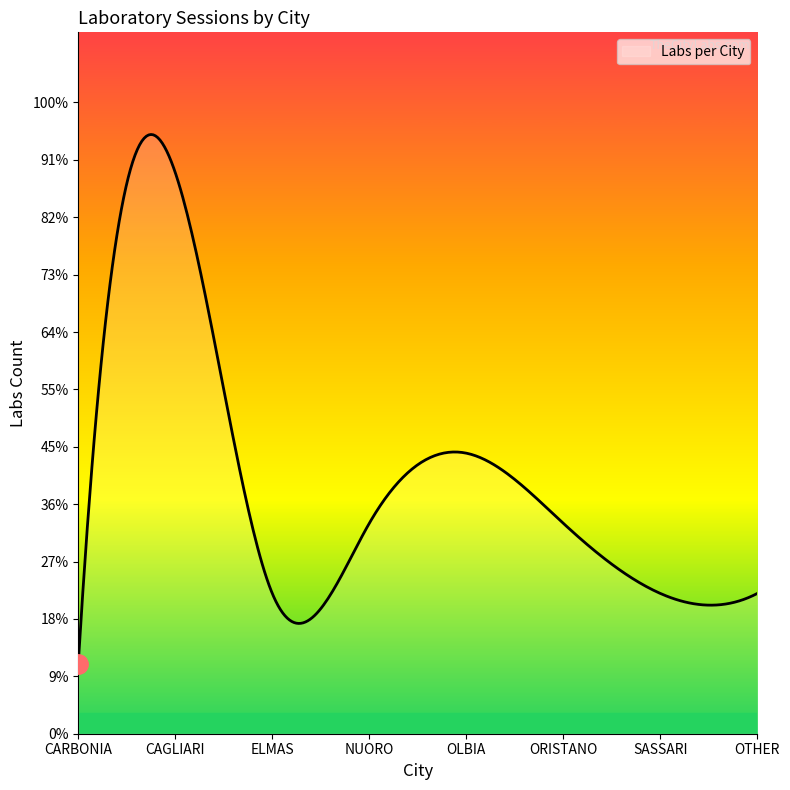

Is this an area chart (filled region under the line)?

Yes